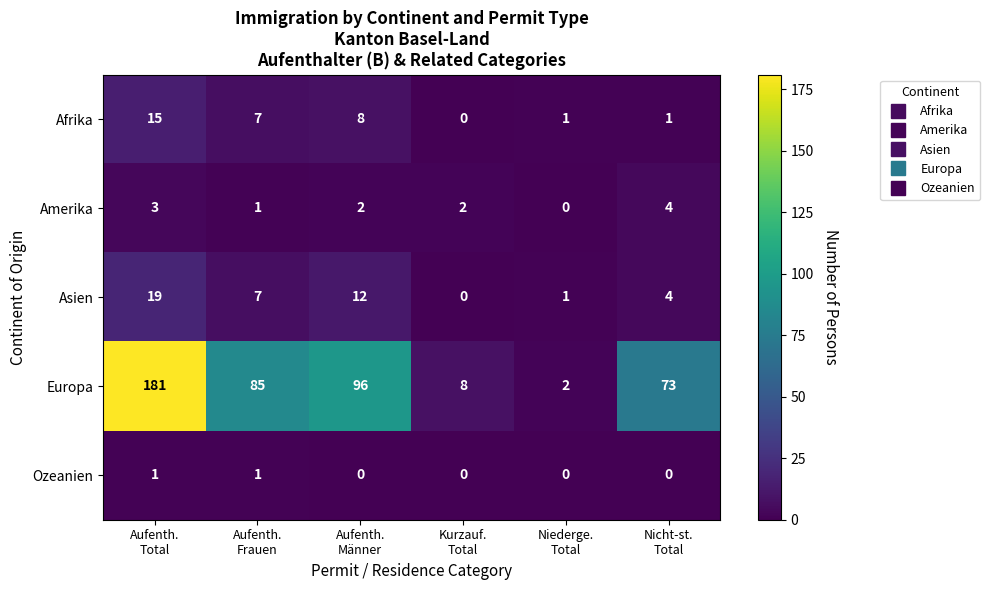

Reading left to right, what are all the values shown in this chart?

Afrika: 15	7	8	0	1	1
Amerika: 3	1	2	2	0	4
Asien: 19	7	12	0	1	4
Europa: 181	85	96	8	2	73
Ozeanien: 1	1	0	0	0	0